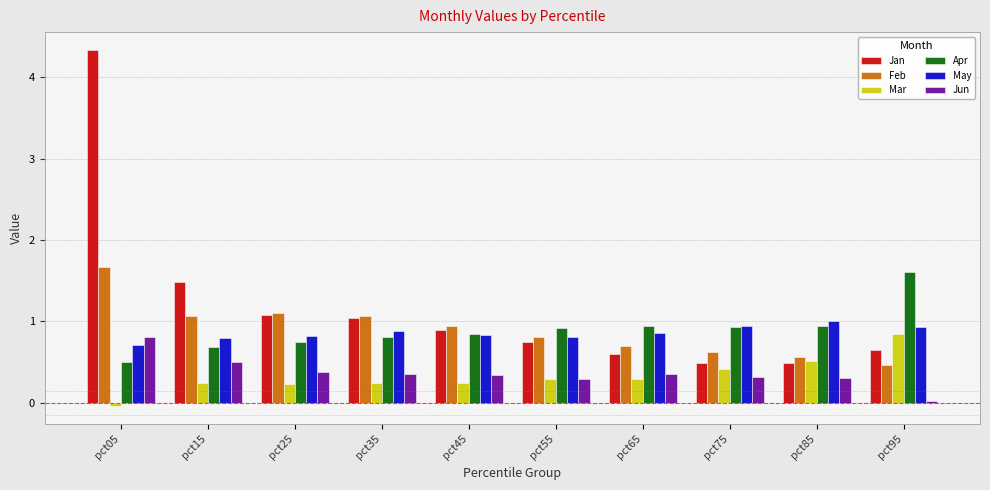

At which category does the chart reach its minimum across all series?

pct05